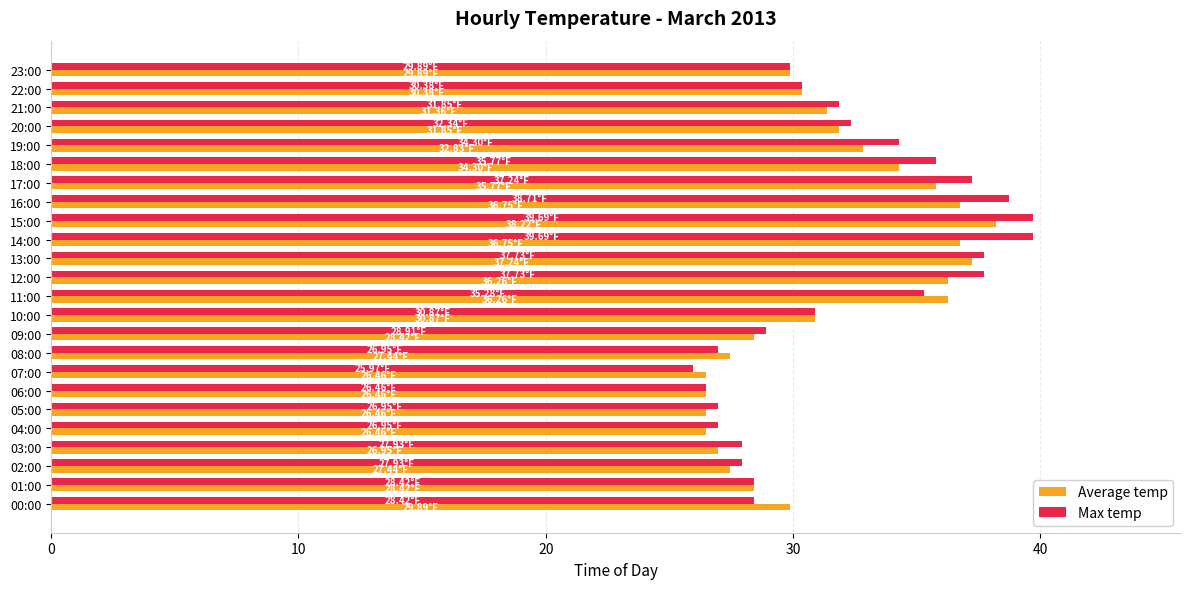

Rank the series at 14:00 from lowest to highest value.

Average temp, Max temp